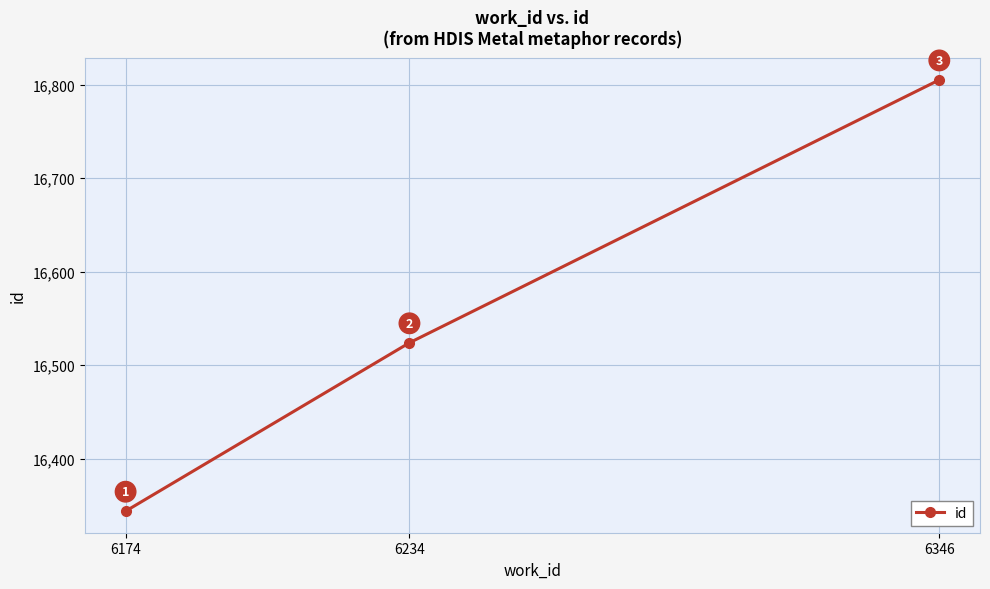

What value does the data have at 6234, to the nearest 5?

16525